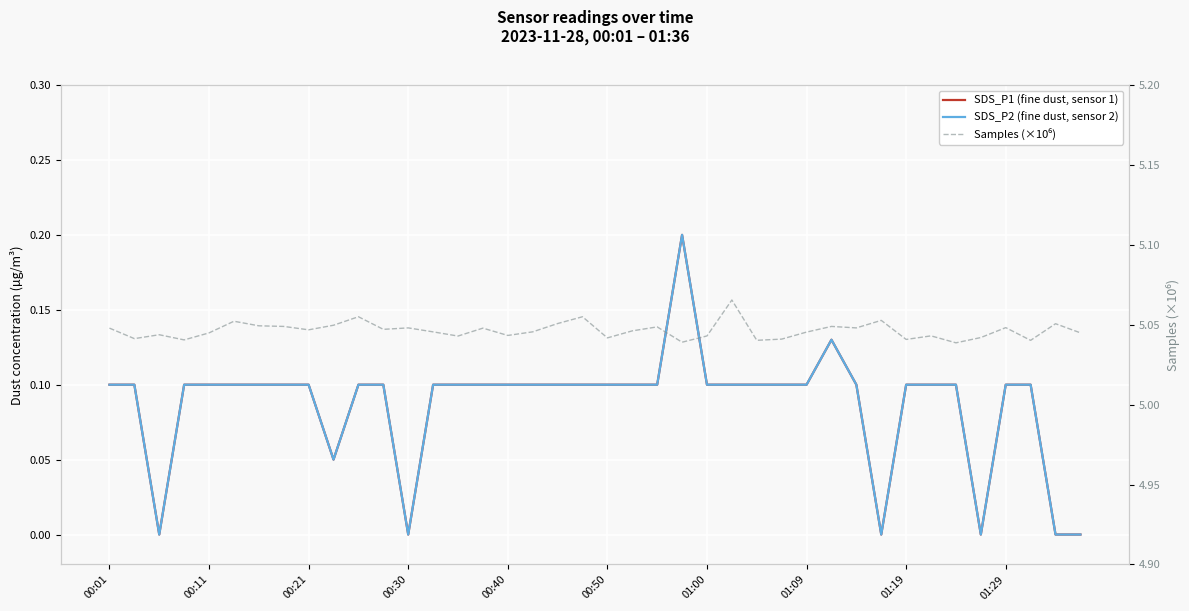

True or false: SDS_P2 (fine dust, sensor 2) has more than 1 points higher than both neighbors.

True